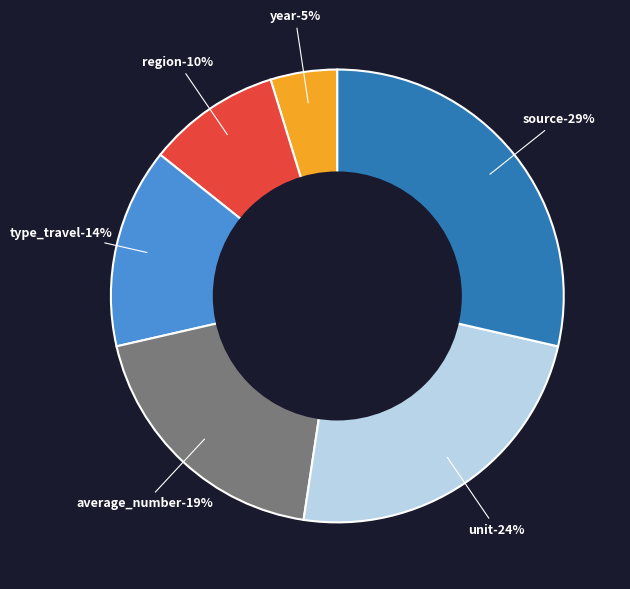

To the nearest percent, what percentage of the pie is year?

5%